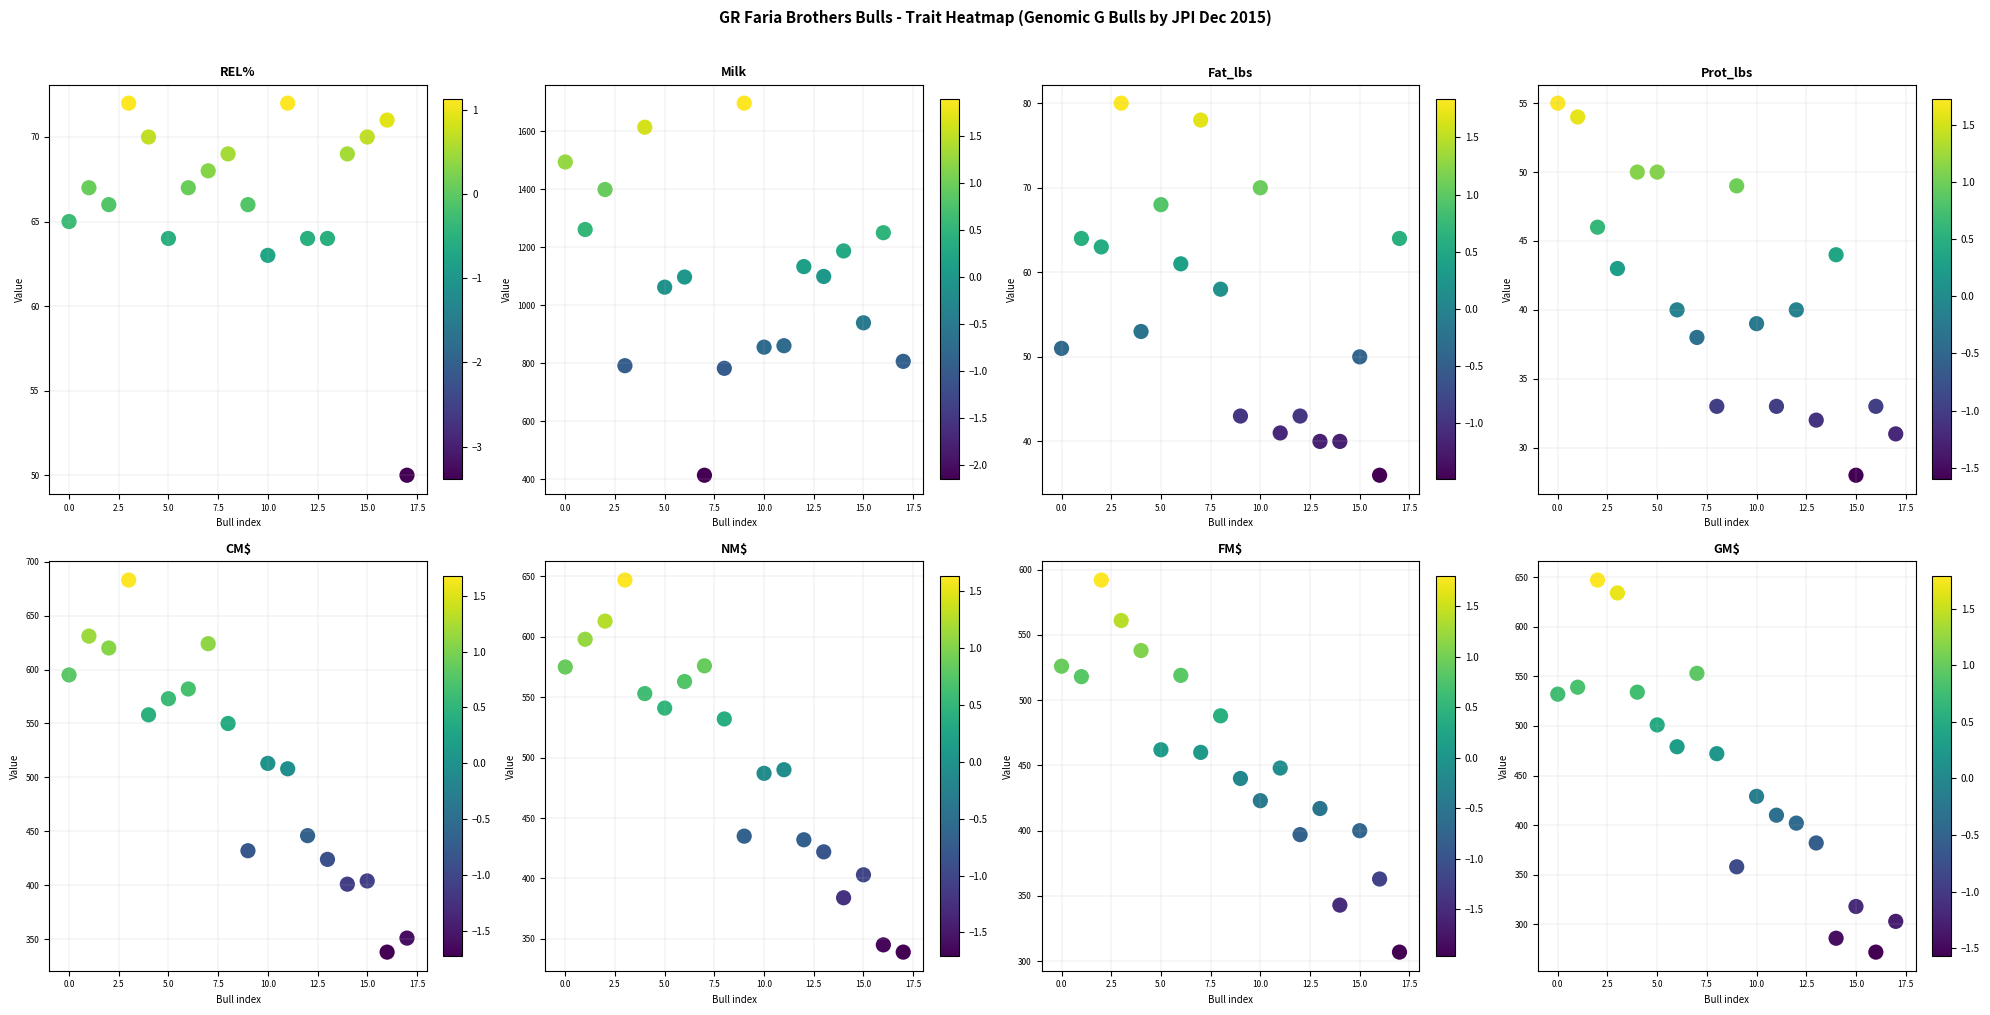

How many values in the Fat_lbs series exceed 58?

8